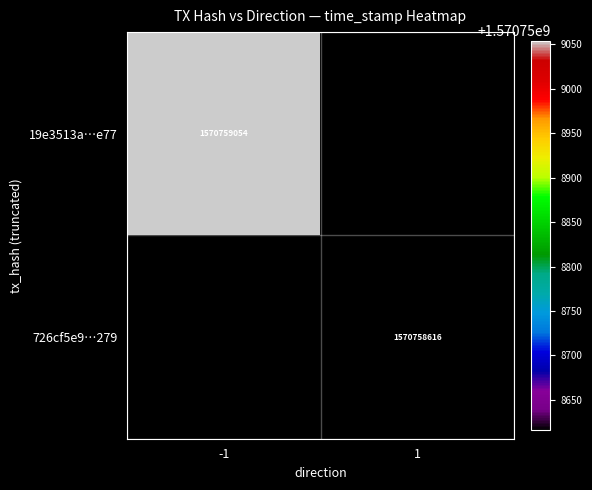

True or false: 19e3513a…e77 has a value of 434794152 at -1.

False